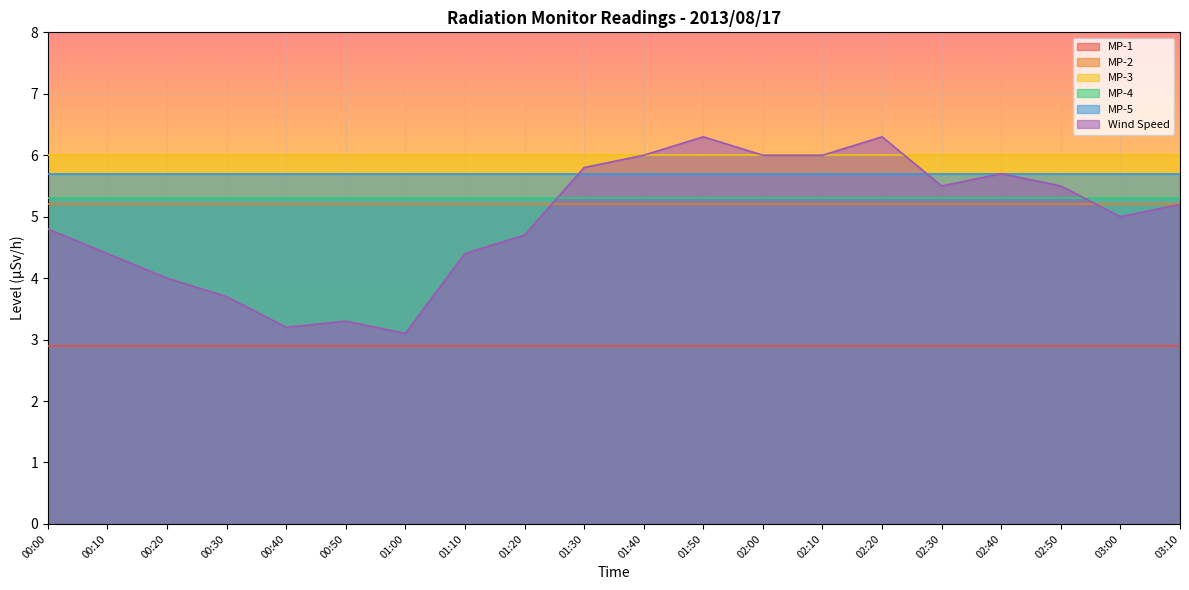

Which has a higher value, 01:50 or 03:10?

01:50